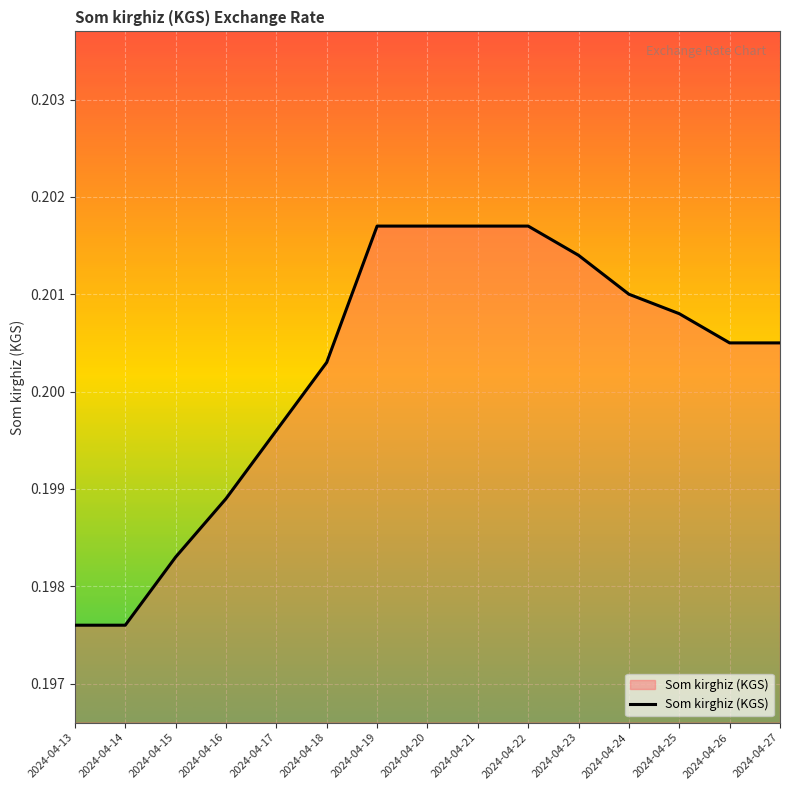

How many lines are shown in the chart?

1